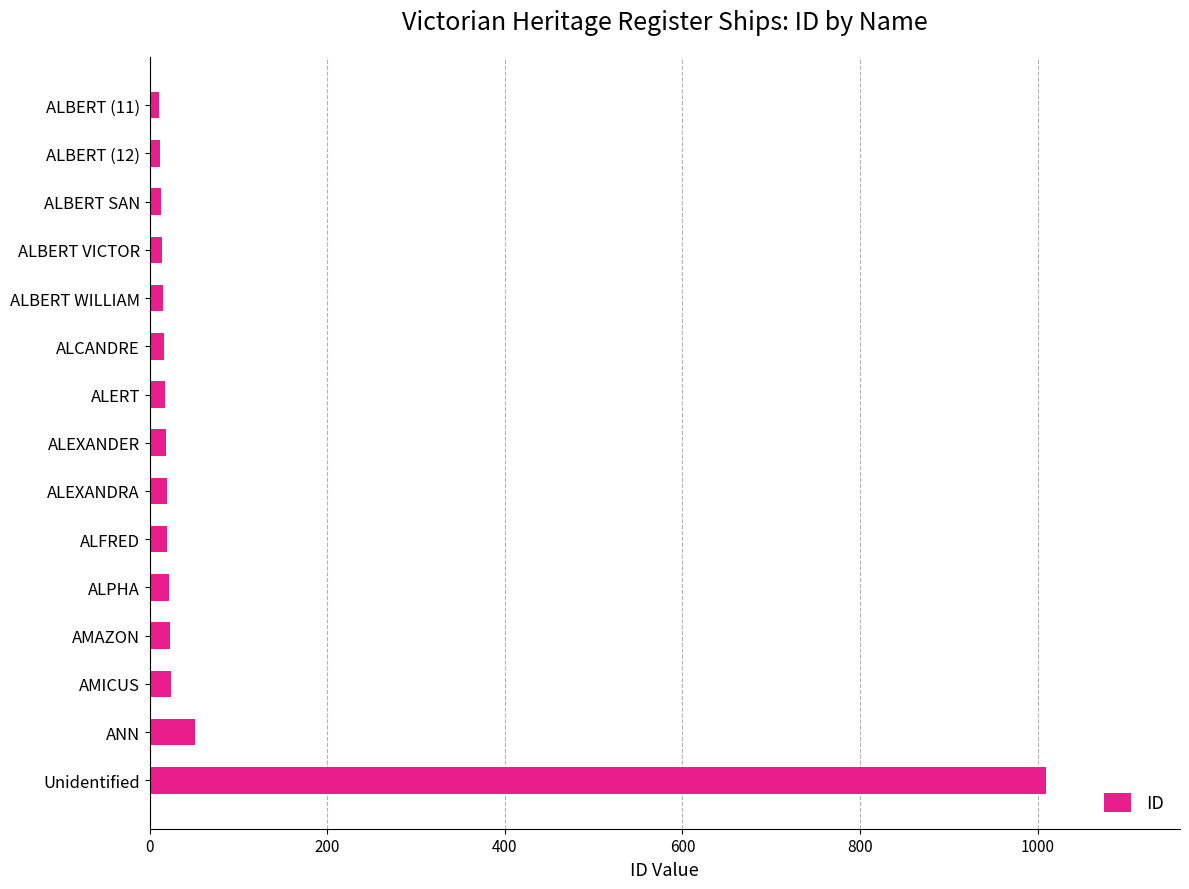

The value at Unidentified is 508. True or false?

False